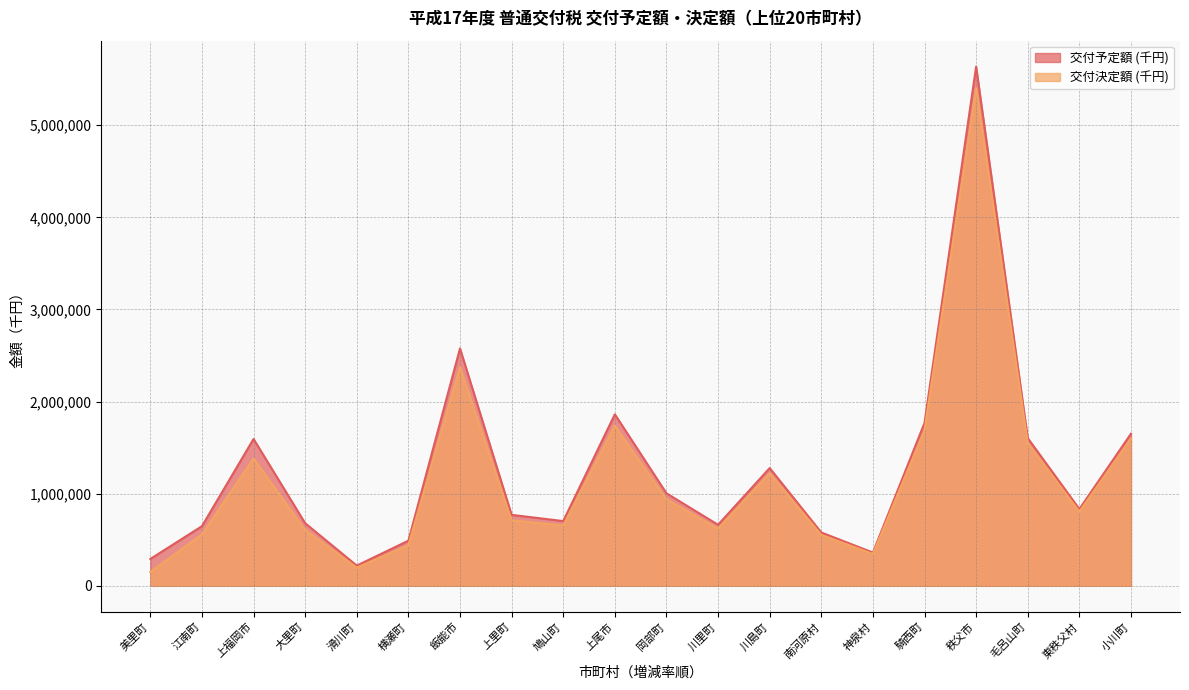

True or false: 交付予定額 (千円) has more than 2 points higher than both neighbors.

True